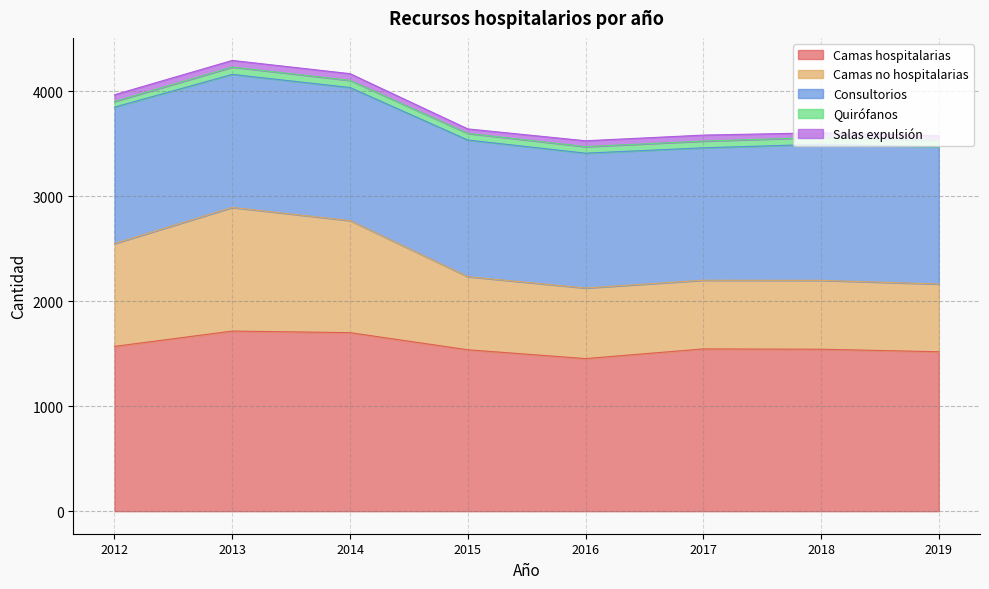

Reading right to left, transcribe all the data shown in this chart.

Camas hospitalarias: 2019=1518	2018=1542	2017=1545	2016=1453	2015=1537	2014=1700	2013=1715	2012=1569
Camas no hospitalarias: 2019=645	2018=656	2017=654	2016=672	2015=696	2014=1067	2013=1177	2012=979
Consultorios: 2019=1306	2018=1296	2017=1261	2016=1284	2015=1301	2014=1267	2013=1267	2012=1299
Quirófanos: 2019=62	2018=65	2017=64	2016=62	2015=63	2014=68	2013=70	2012=54
Salas expulsión: 2019=44	2018=44	2017=57	2016=56	2015=43	2014=64	2013=63	2012=64